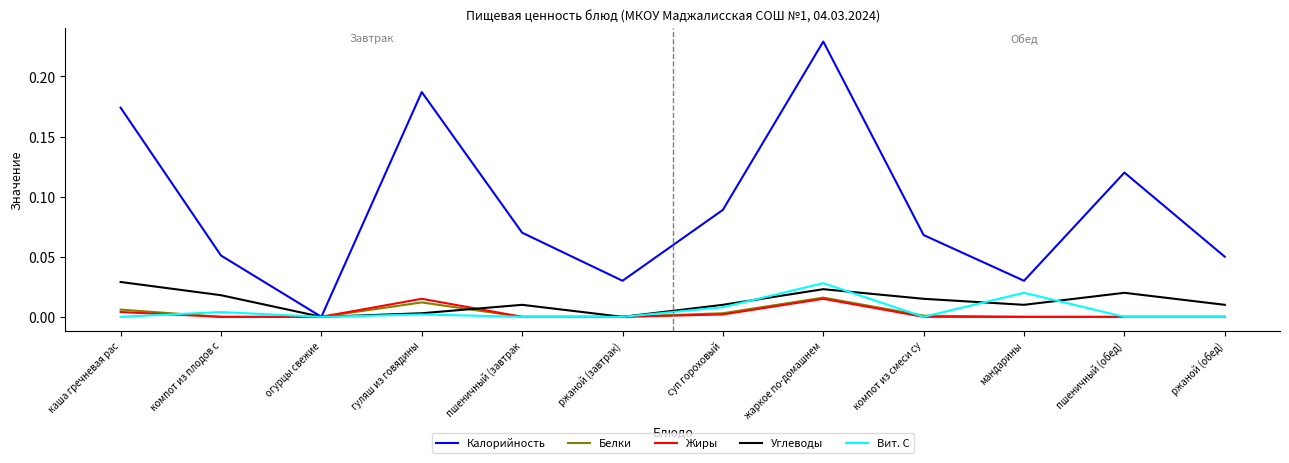

Which series ends up on top after the final intersection of Жиры and Углеводы?

Углеводы